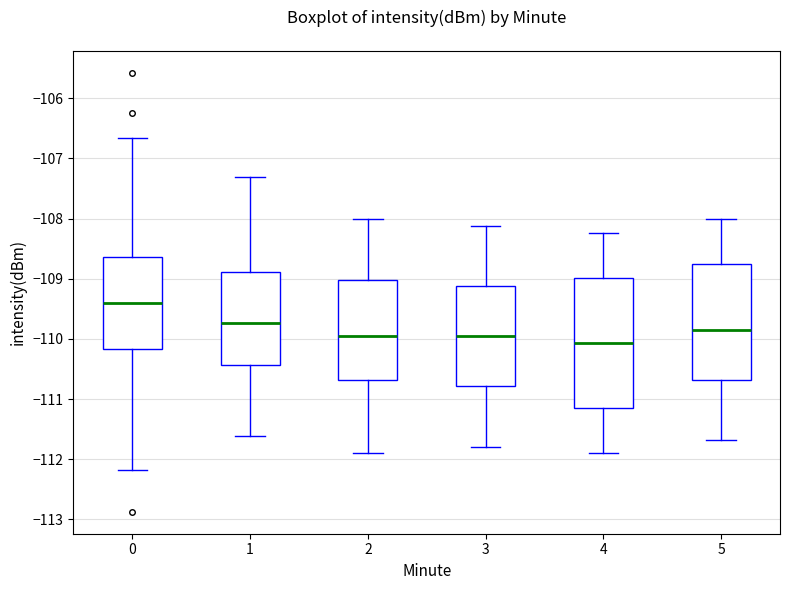

Where is the upper edge of the box at x = 3 on the y-axis? The values are not printed on the chart, so give them approximately, as read against the axis.

-109.1